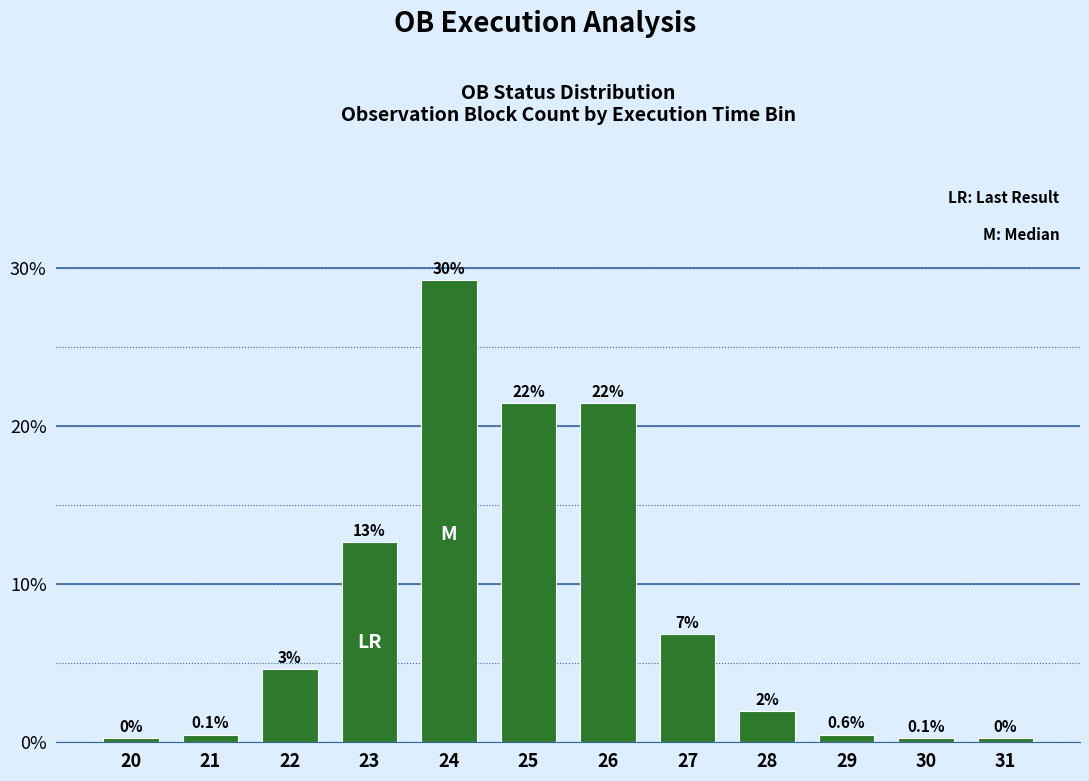

Does the chart contain any negative values?

No